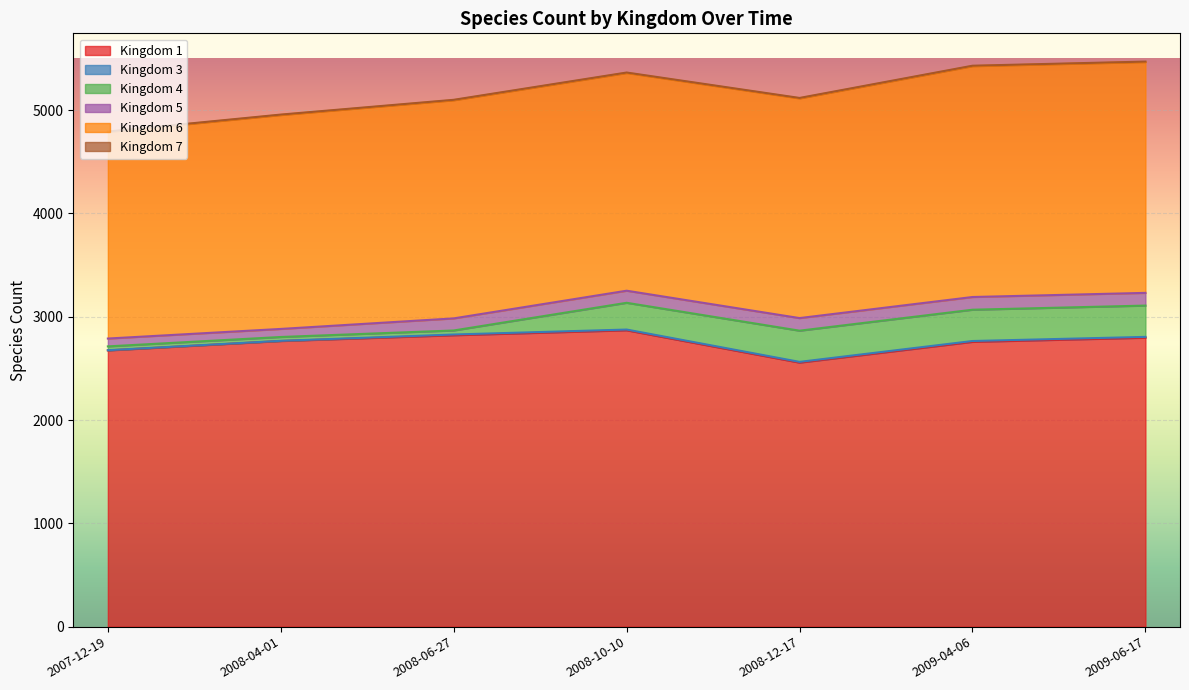

True or false: 3 has more than 2 interior local peaks.

False